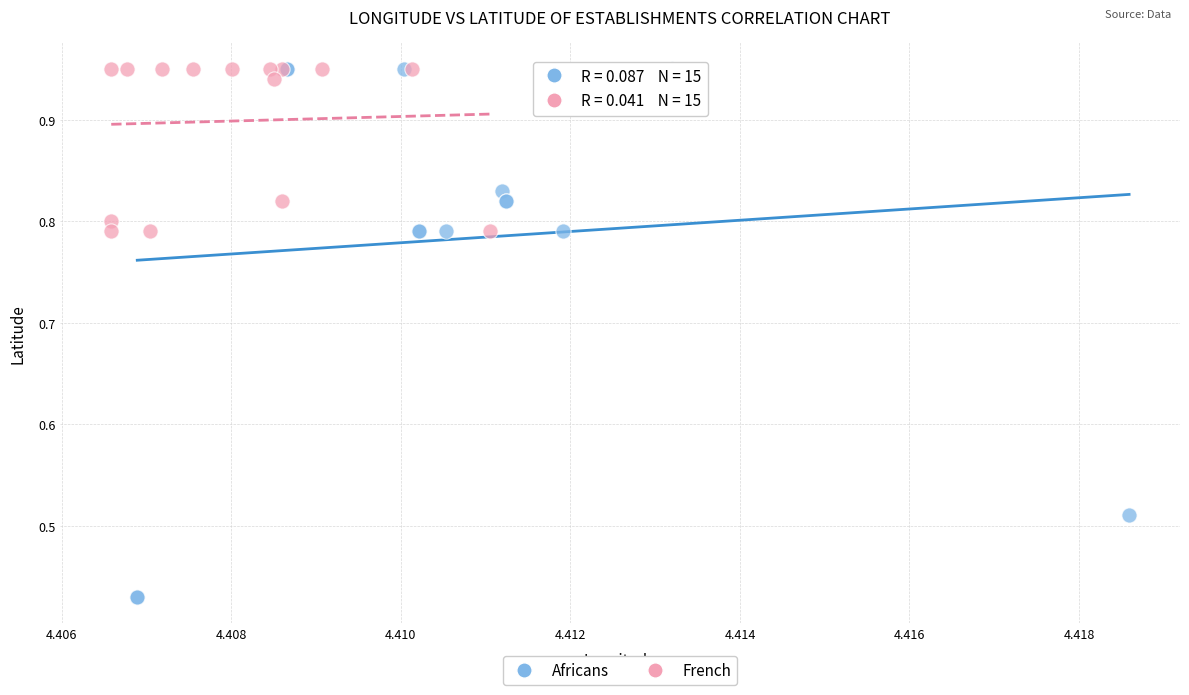

Which series has the largest Y range (max minus min)?

Africans